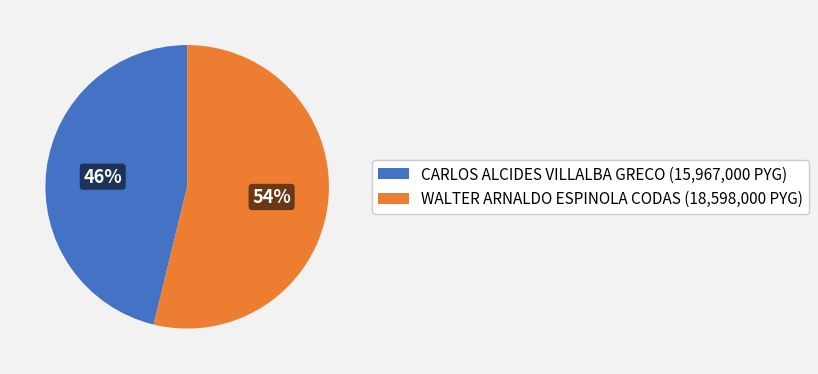

Which slice is the largest?

WALTER ARNALDO ESPINOLA CODAS